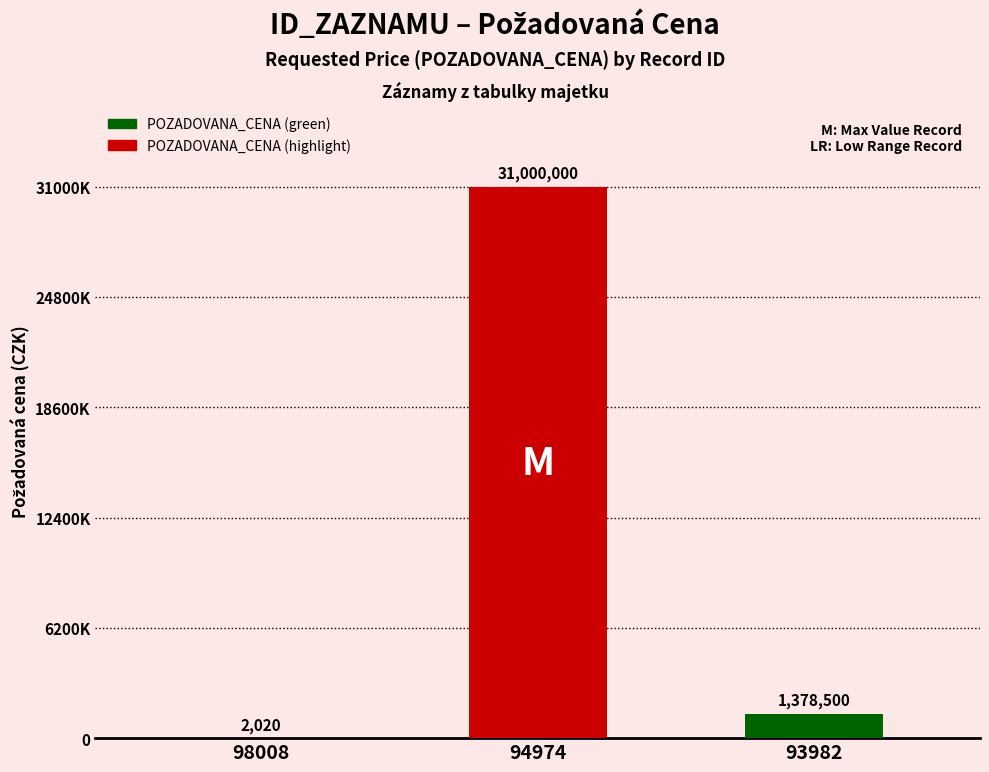

What is the maximum value shown in the chart?

31000000